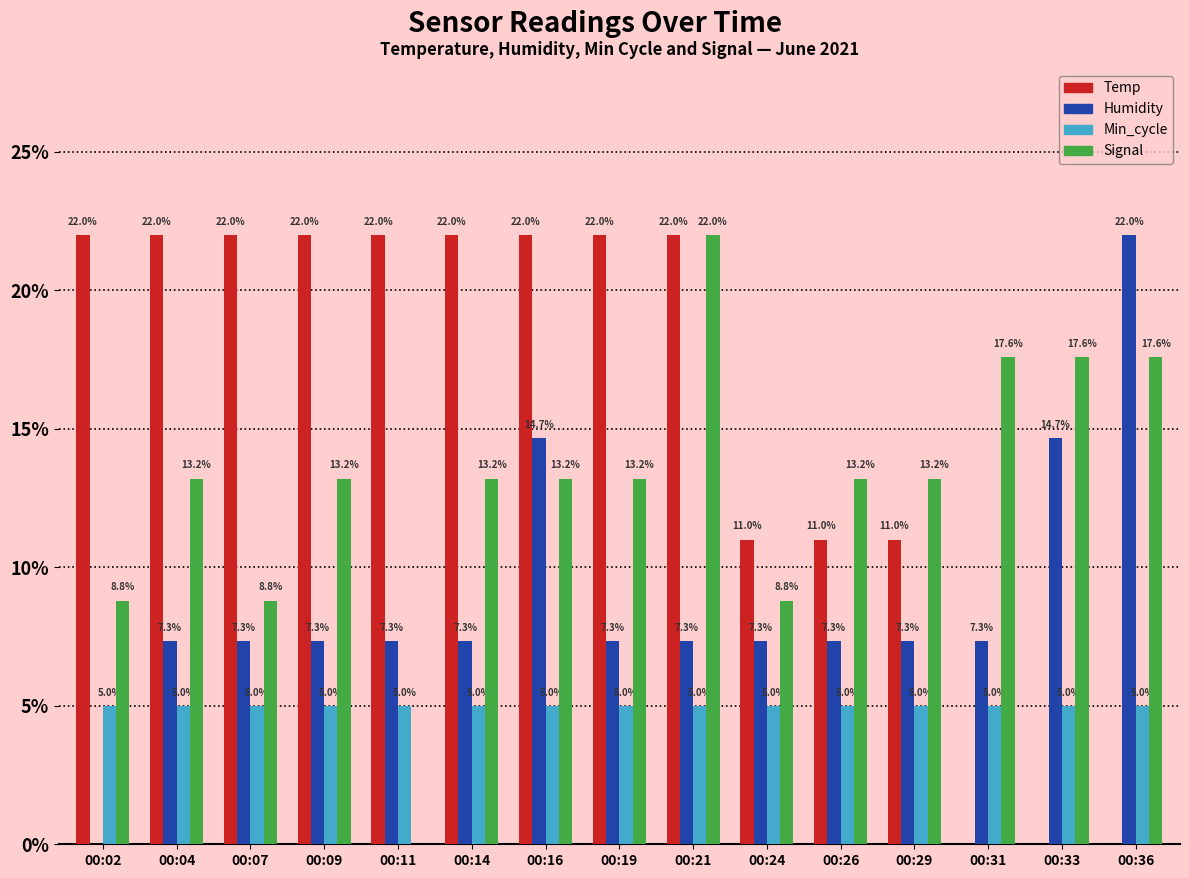

Which series changed the most between 00:11 and 00:33?

Temp